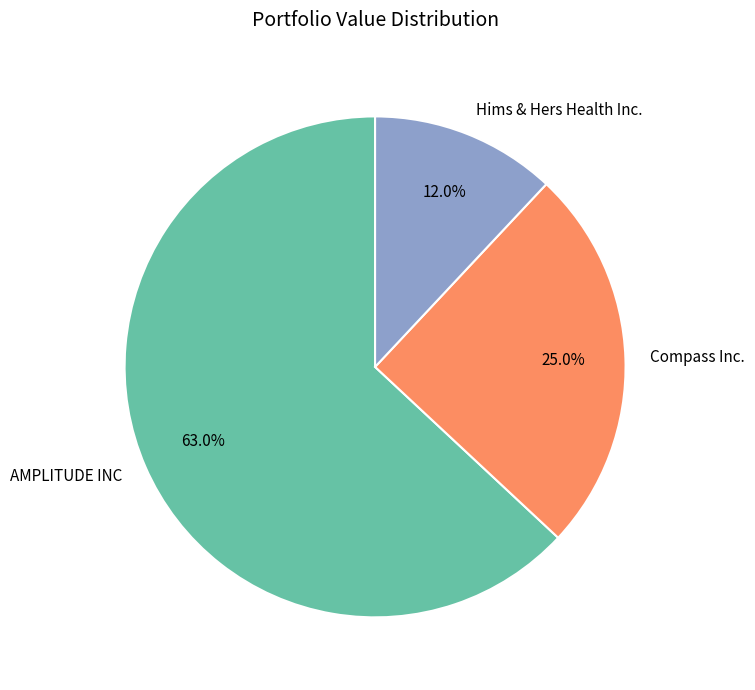

To the nearest percent, what is the average slice percentage?

33%